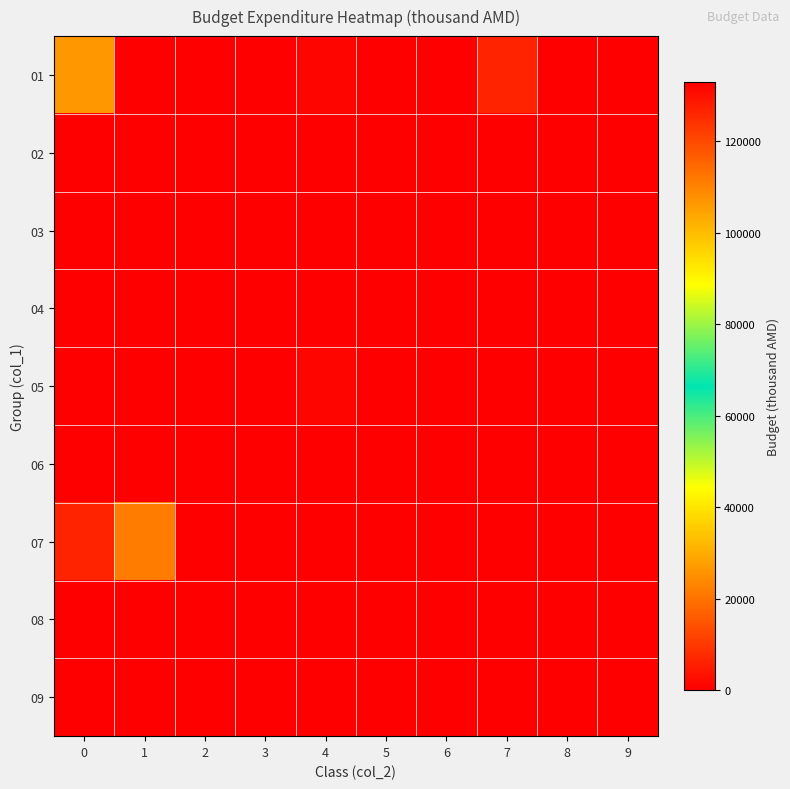

Which series has the largest range (max minus min)?

01